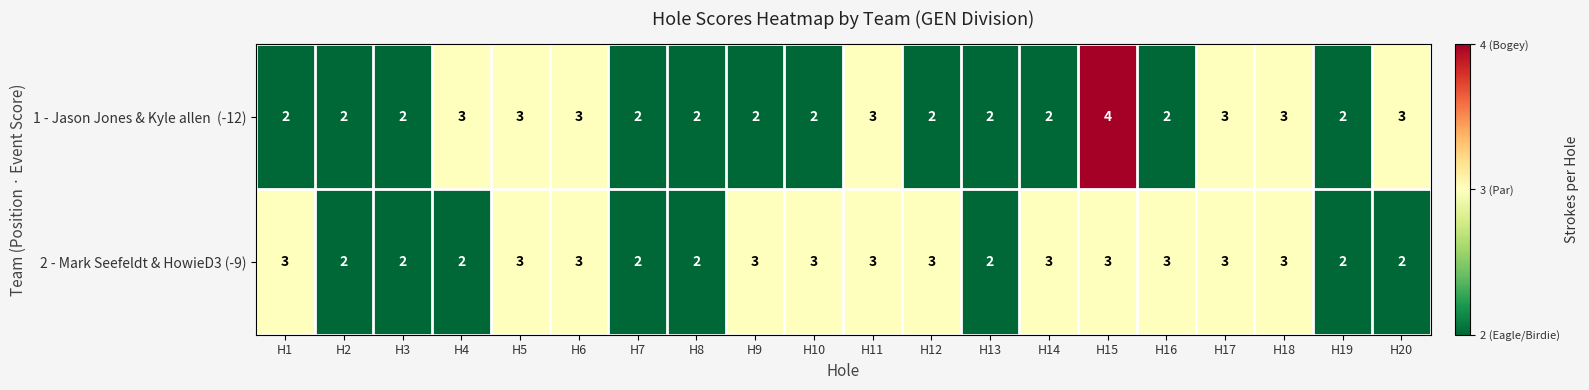

Which label corresponds to the largest value in the chart?

H15